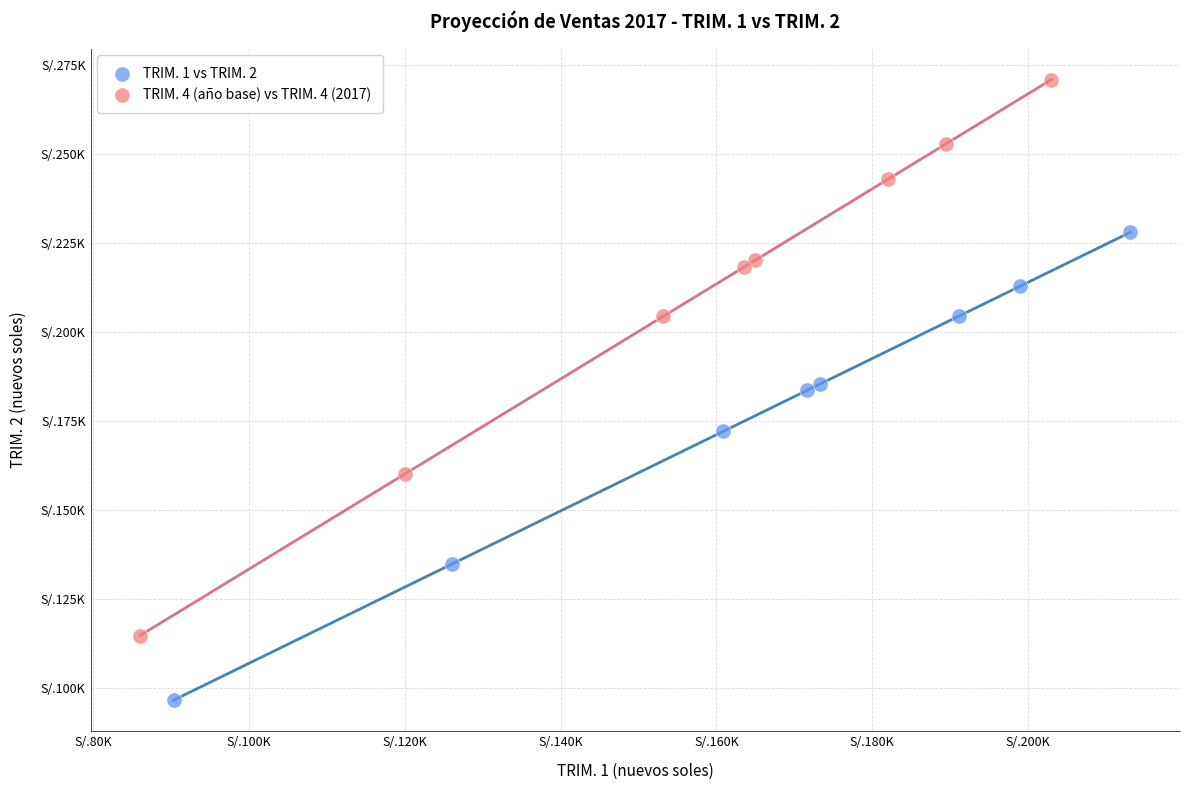

Which series contains the lowest Y value?

TRIM. 1 vs TRIM. 2